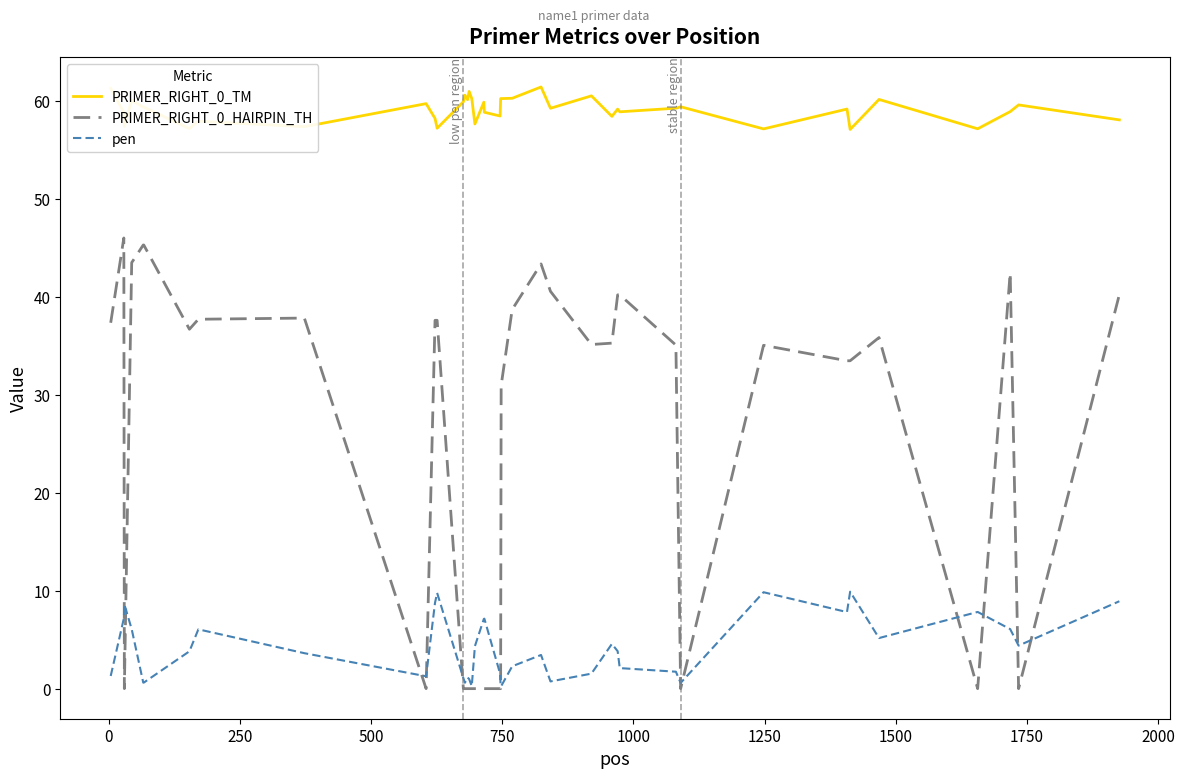

List the series in order of their overall mean, highest first.

PRIMER_RIGHT_0_TM, PRIMER_RIGHT_0_HAIRPIN_TH, pen